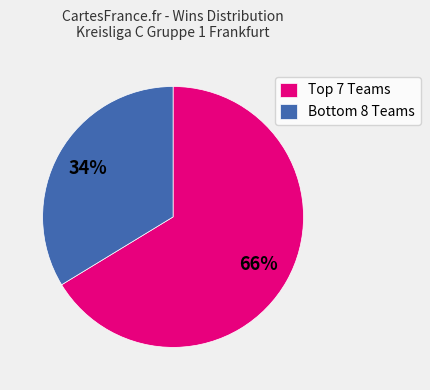

Which category accounts for the majority?

Top 7 Teams